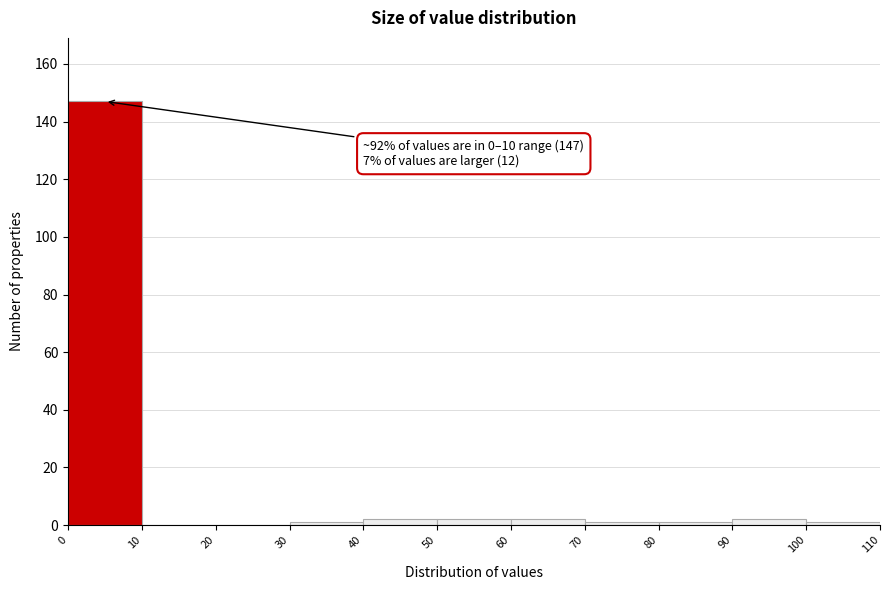

Which range on the x-axis has the tallest bar?

0 to 10